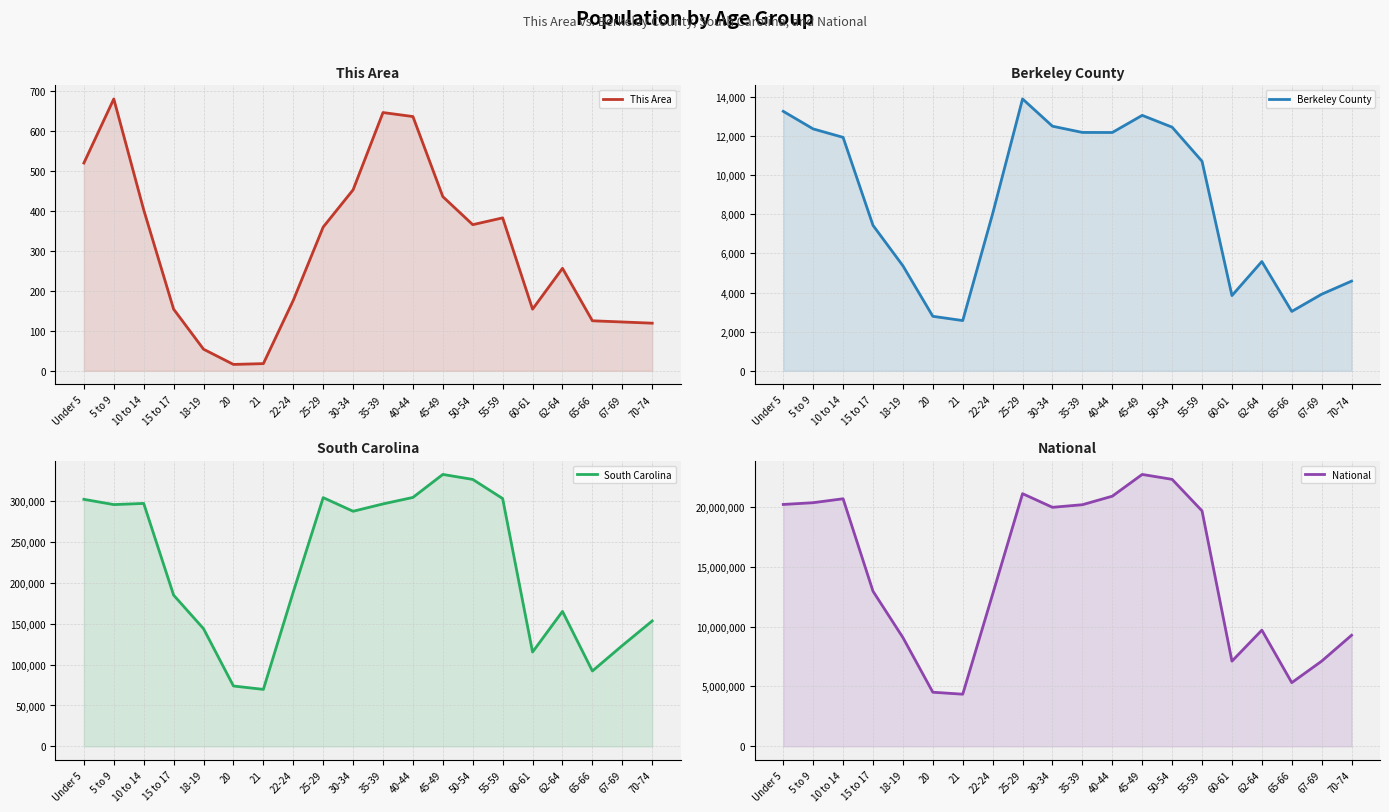

What is the difference between the maximum and minimum values in the This Area series?

663